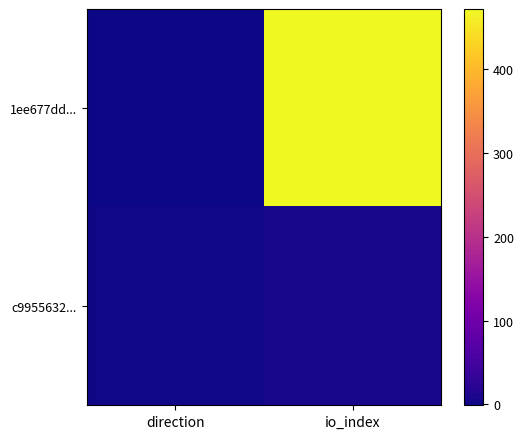

At which category is the sum across all series the highest?

io_index